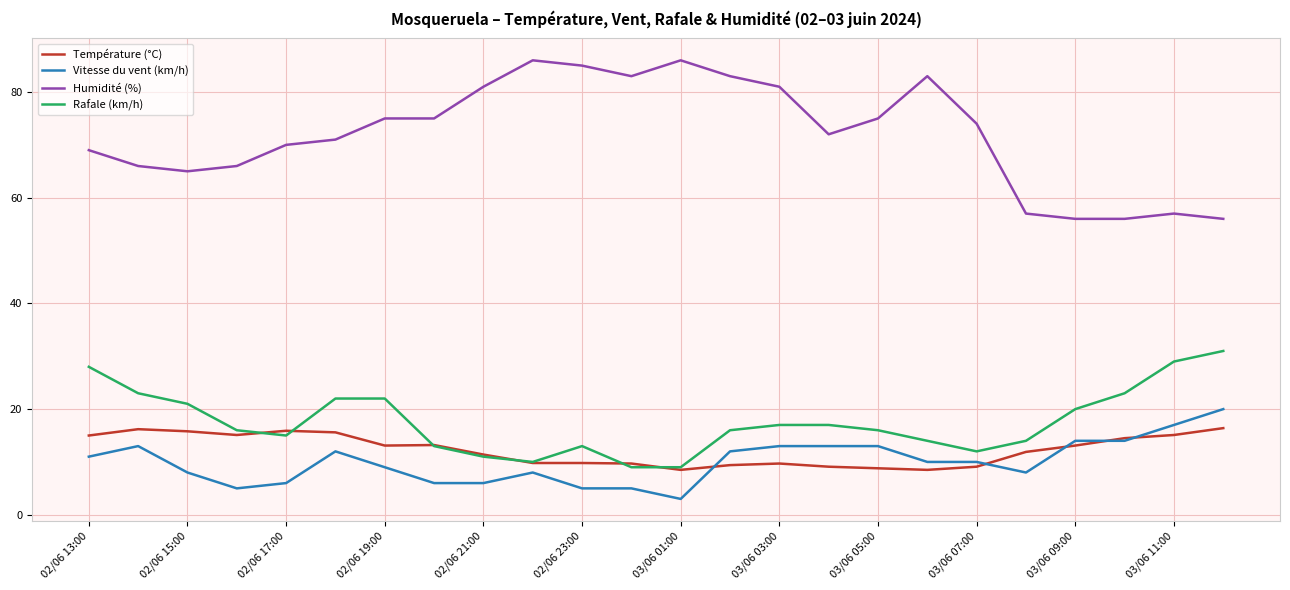

Which series has the widest spread of values?

Humidité (%)